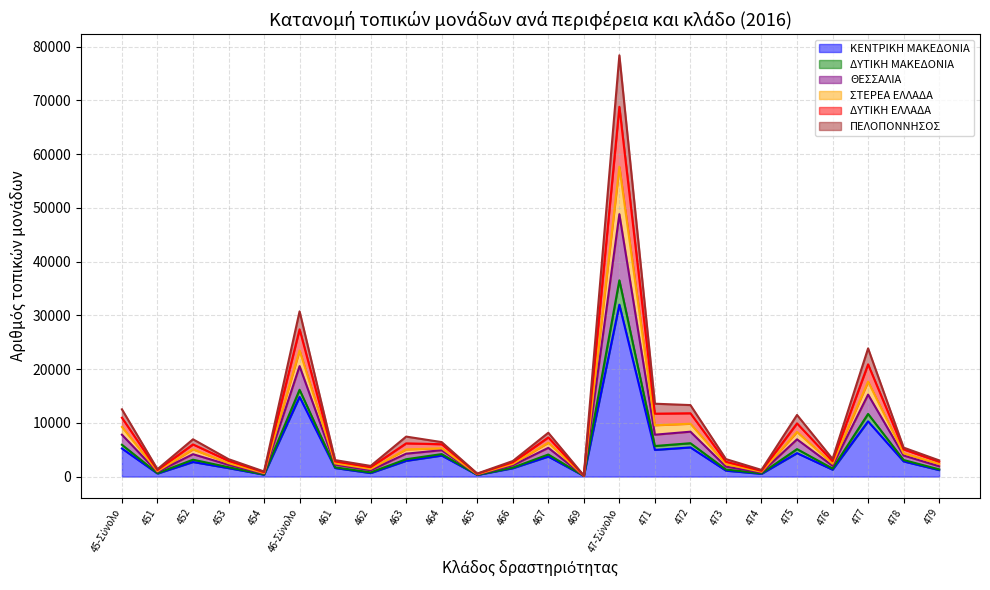

What is the minimum value for ΣΤΕΡΕΑ ΕΛΛΑΔΑ?

157